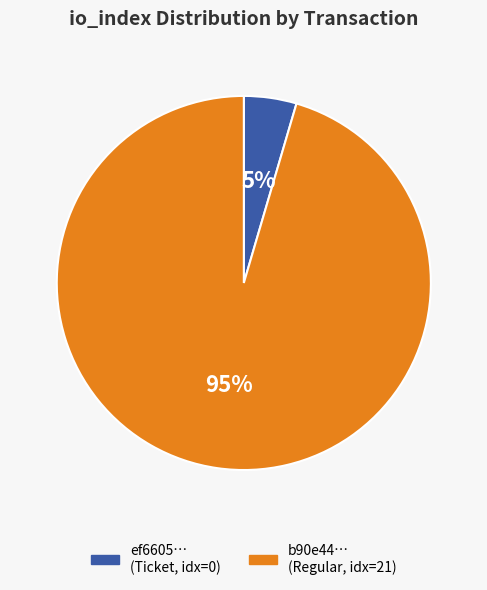

Is there a majority slice in this chart?

Yes